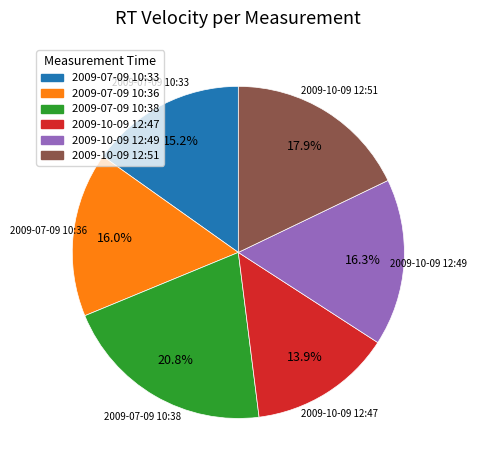

To the nearest percent, what is the difference between the largest and smallest slice percentages?

7%